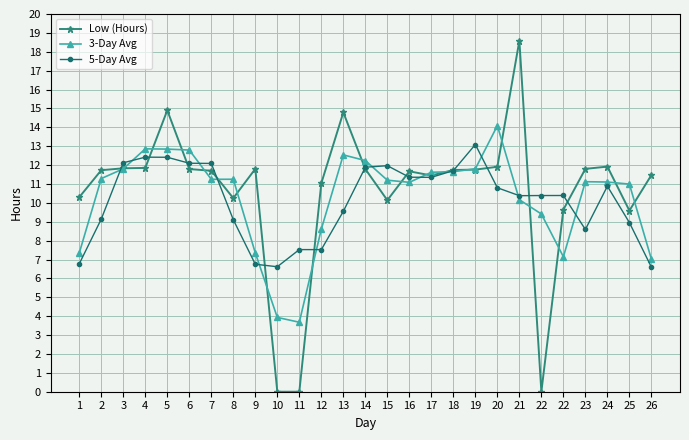

How many intersections are there between Low (Hours) and 5-Day Avg?

12